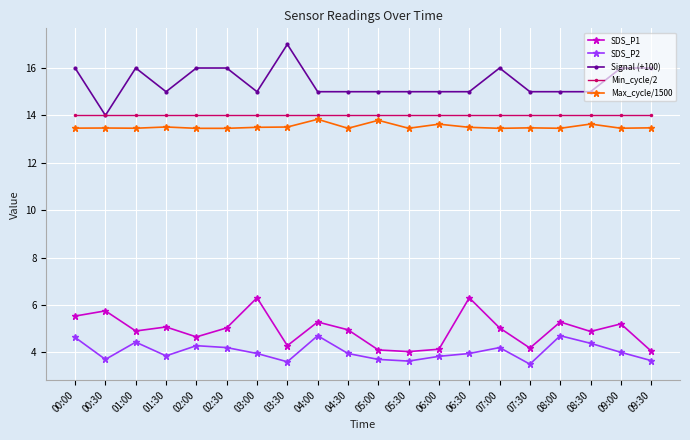

Count the number of data series in this chart.

5